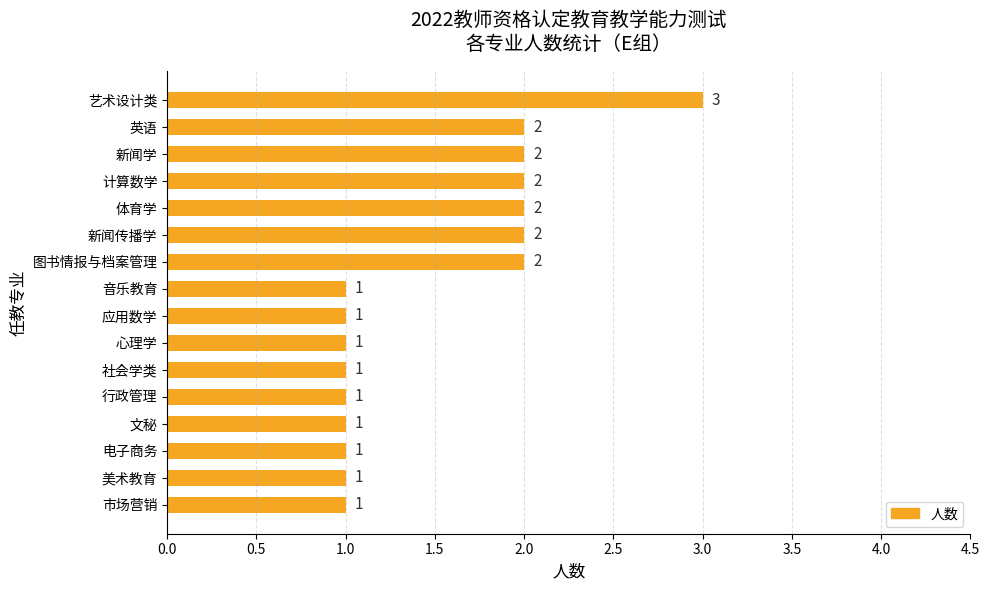

Reading top to bottom, extract all data points from this chart.

3	2	2	2	2	2	2	1	1	1	1	1	1	1	1	1